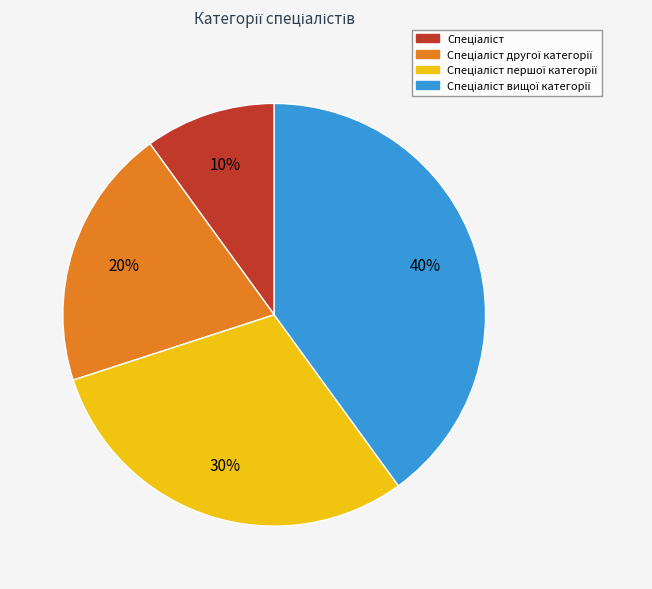

Is there any slice that represents more than half of the pie?

No